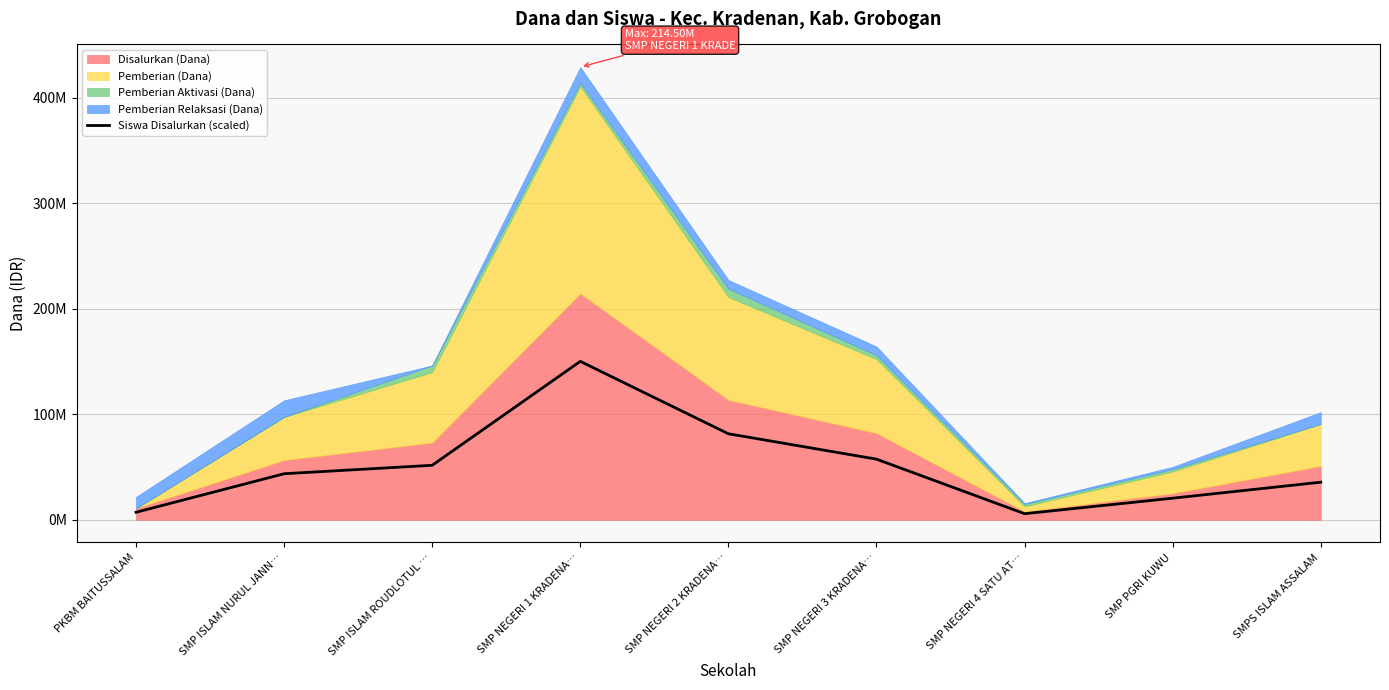

Between SMP NEGERI 1 KRADENA… and SMP NEGERI 2 KRADENA…, which is larger?

SMP NEGERI 1 KRADENA…